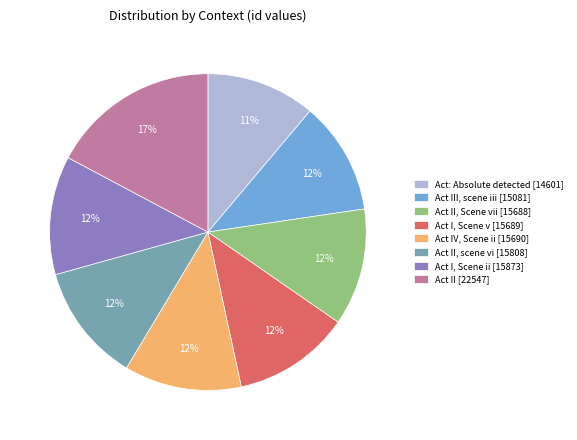

Which category has the biggest portion of the pie?

Act II [22547]